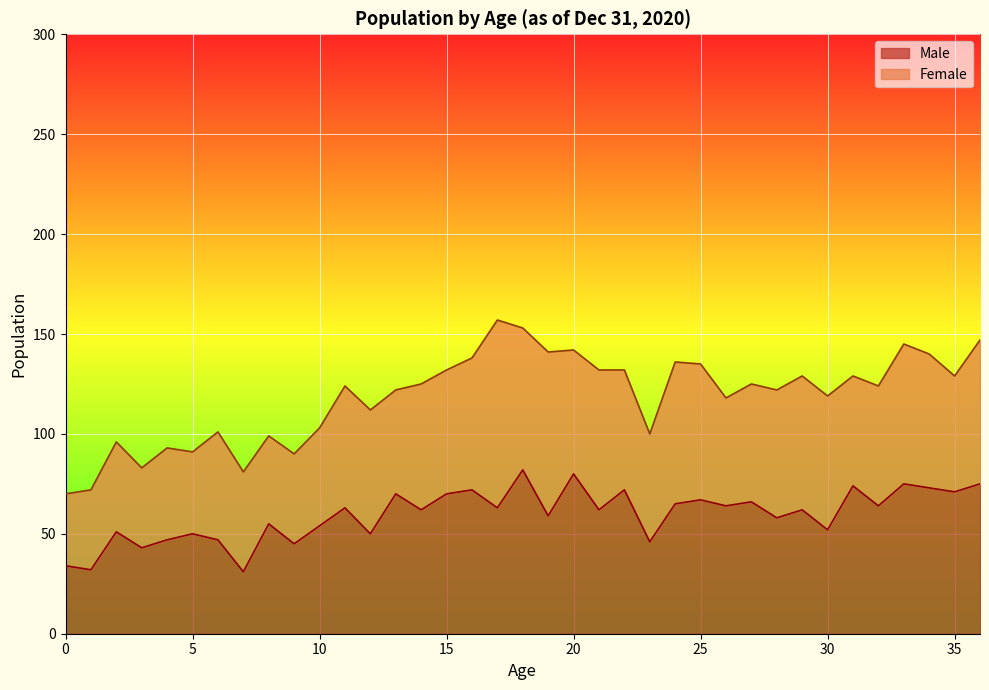

Rank the categories by value from lowest to highest.

7, 1, 0, 3, 9, 23, 4, 6, 5, 12, 2, 30, 10, 8, 28, 19, 14, 21, 29, 11, 17, 26, 32, 24, 27, 25, 13, 15, 35, 16, 22, 34, 31, 33, 36, 20, 18